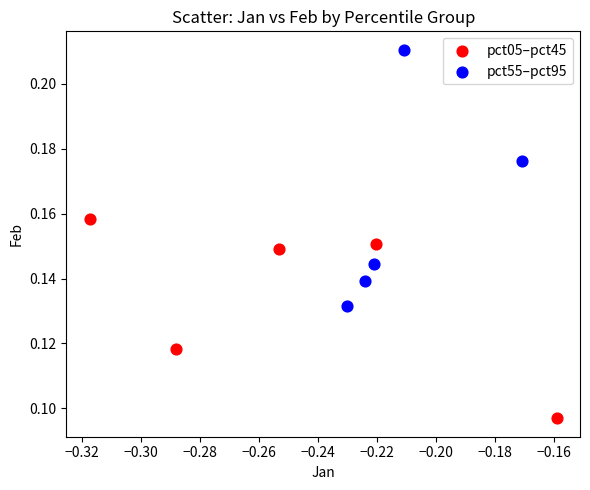

Which series reaches the maximum Y coordinate?

pct55–pct95